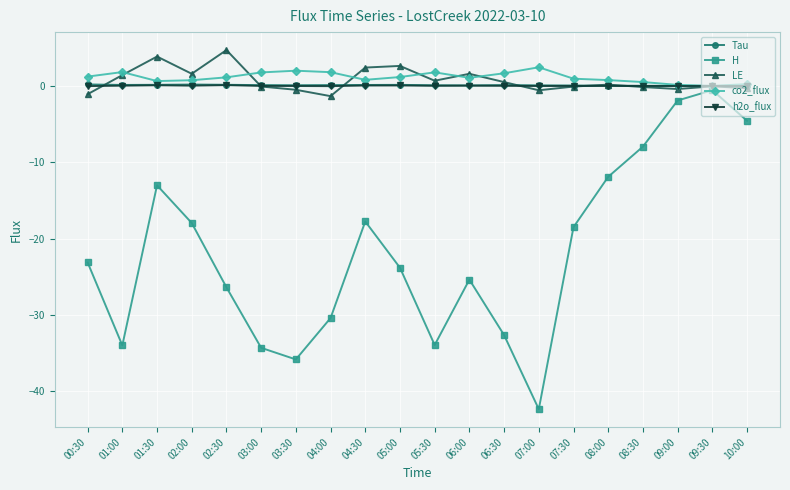

True or false: h2o_flux and H cross at least once.

False